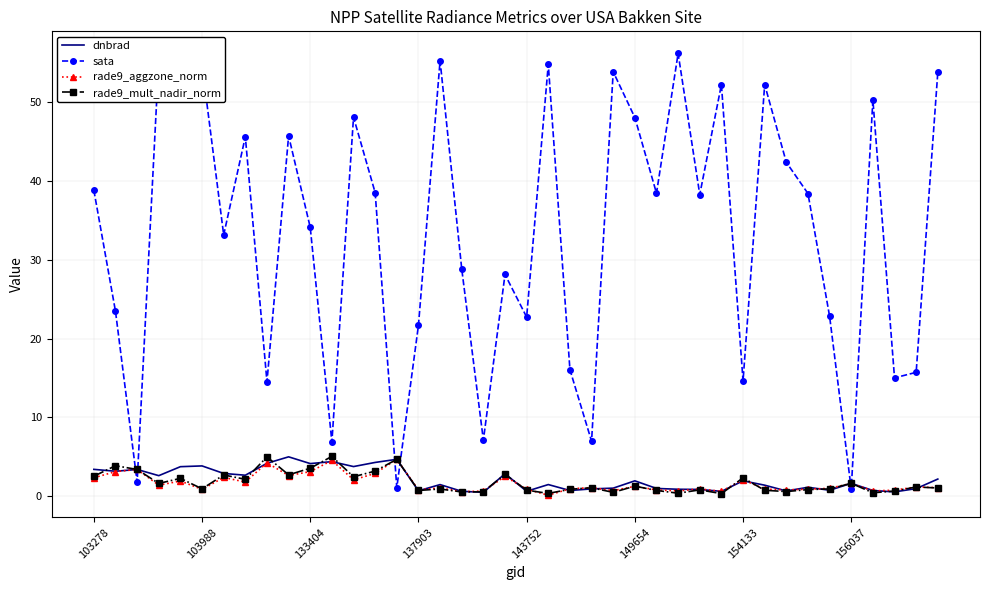

True or false: dnbrad and sata intersect in this chart.

True